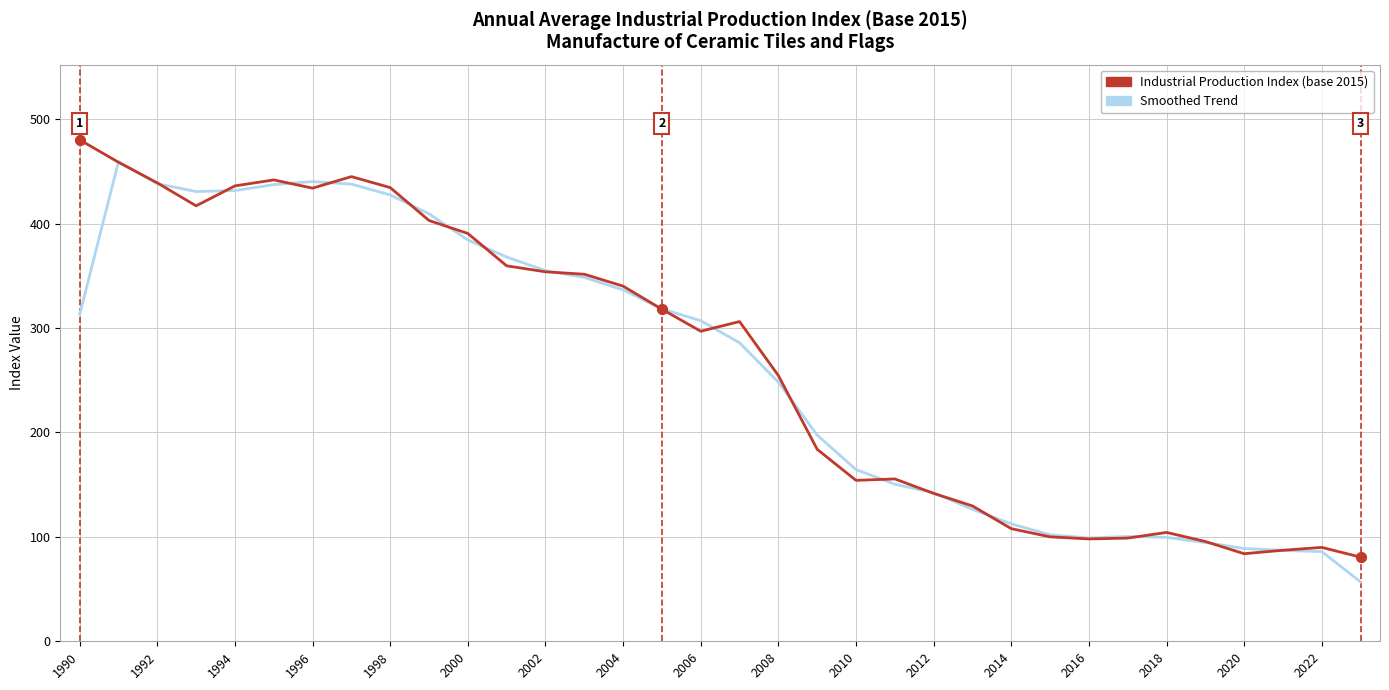

What is the greatest value displayed?

480.2